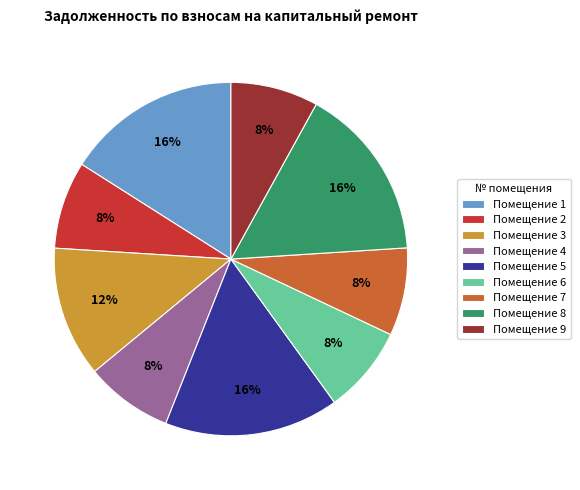

How many slices are in this pie chart?

9